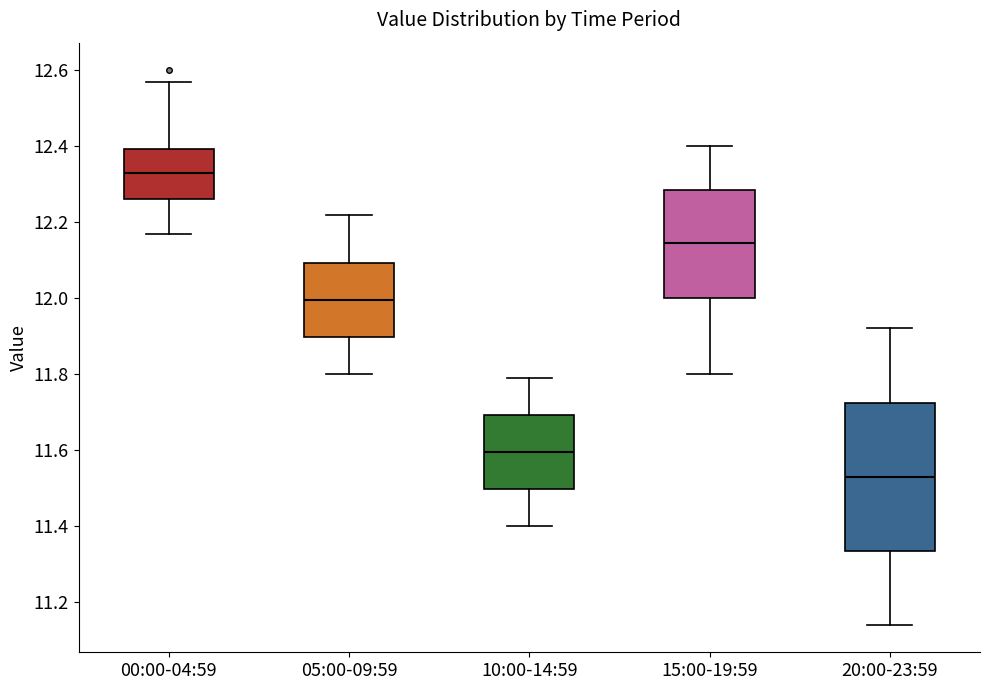

Where does the median line of the box for 00:00-04:59 sit on the y-axis? The values are not printed on the chart, so give them approximately, as read against the axis.

12.34